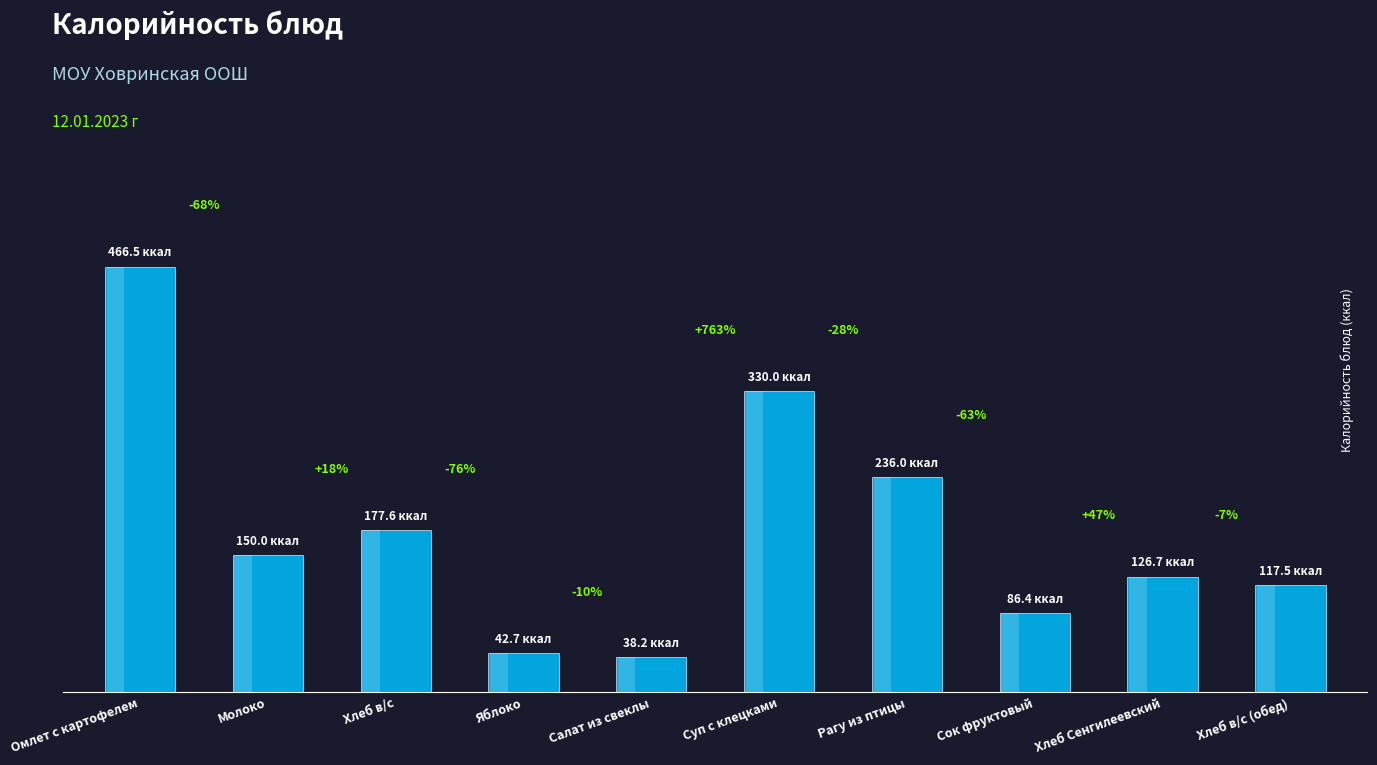

What is the average value?

177.2